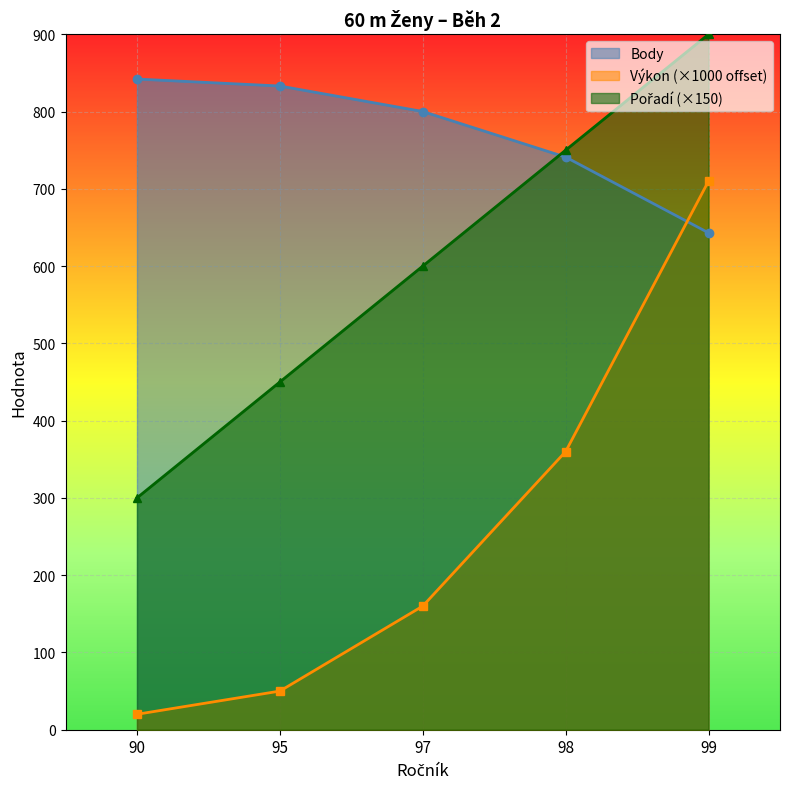

At which label is Body closest to 742?

98